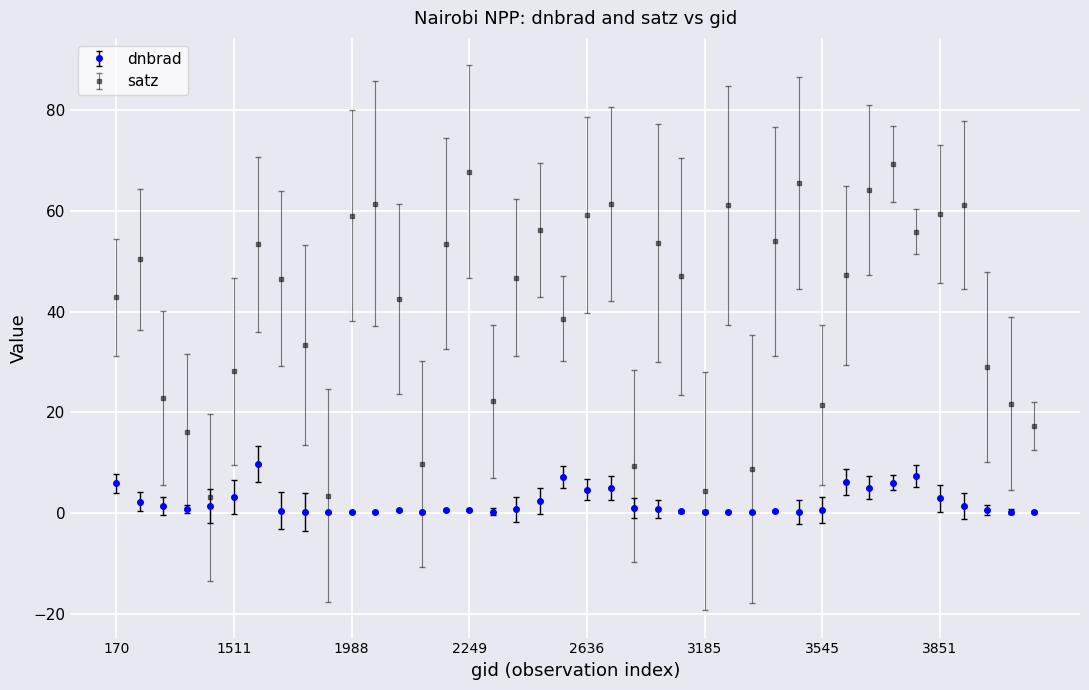

What is the value of the dnbrad point at the 6th from the left?

3.2